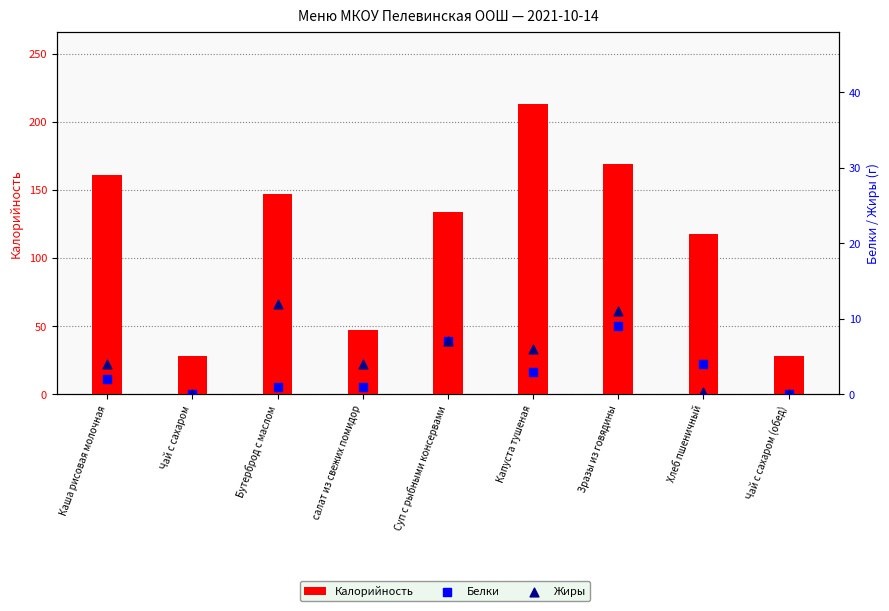

What are all the series names shown in the legend?

Калорийность, Белки, Жиры